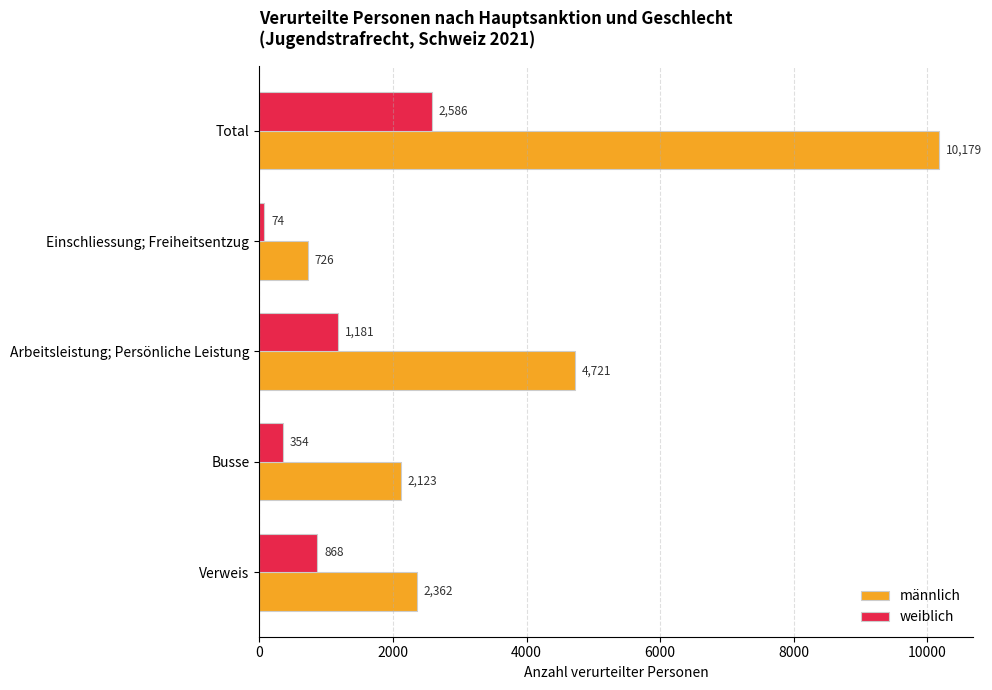

At which label is weiblich closest to 1330?

Arbeitsleistung; Persönliche Leistung